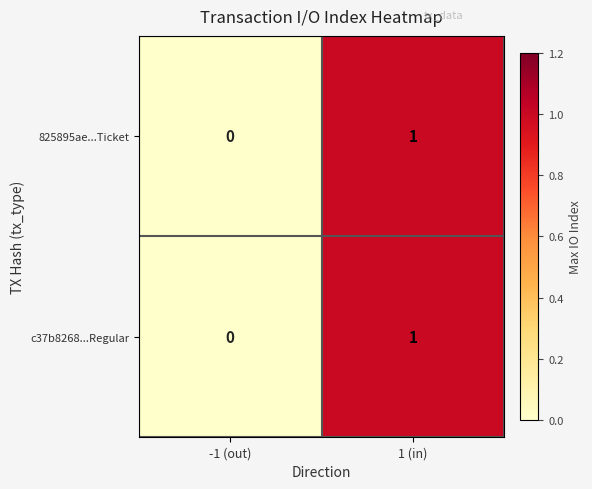

Is the value of c37b8268...Regular at -1 (out) greater than the value of 825895ae...Ticket at 1 (in)?

No